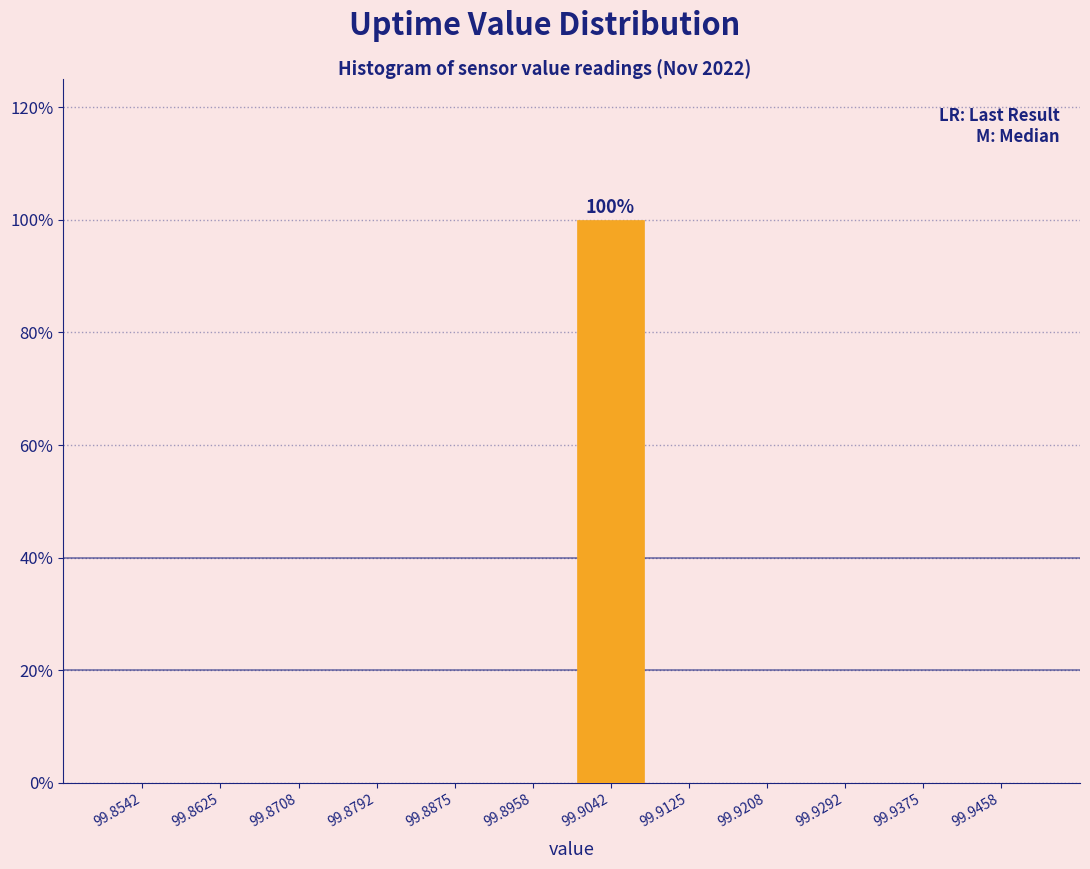

Over which range of the x-axis is the bar tallest?

99.900 to 99.908